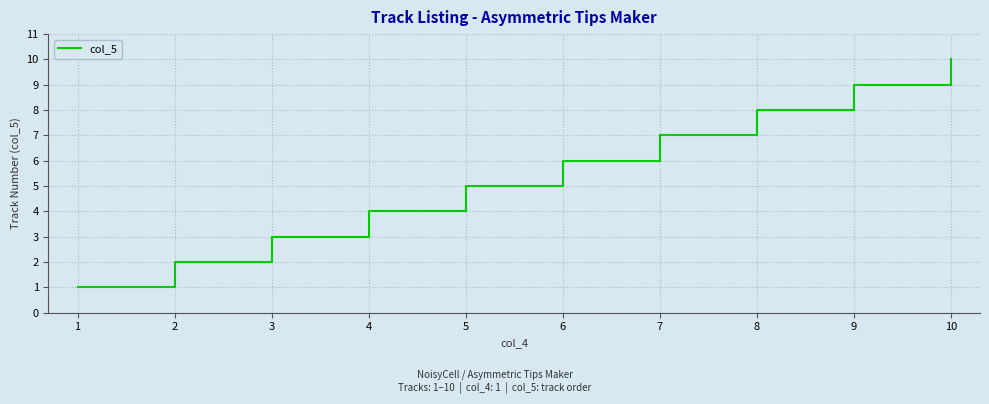

At which category does the chart reach its peak across all series?

10